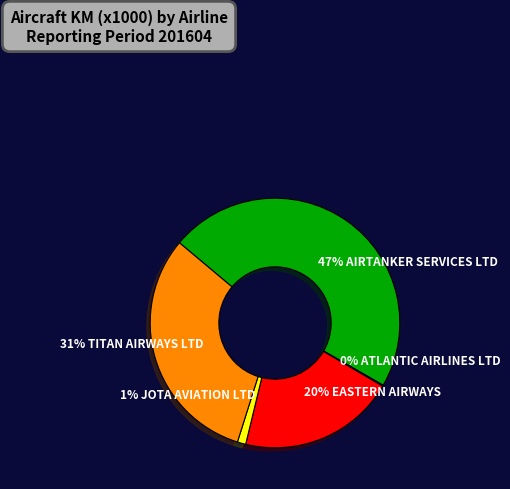

To the nearest percent, what is the average slice percentage?

20%